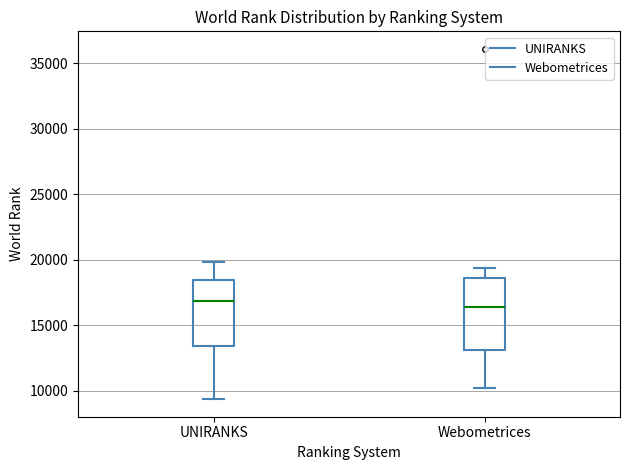

Where does the upper whisker of the box for Webometrices end on the y-axis? The values are not printed on the chart, so give them approximately, as read against the axis.

19500